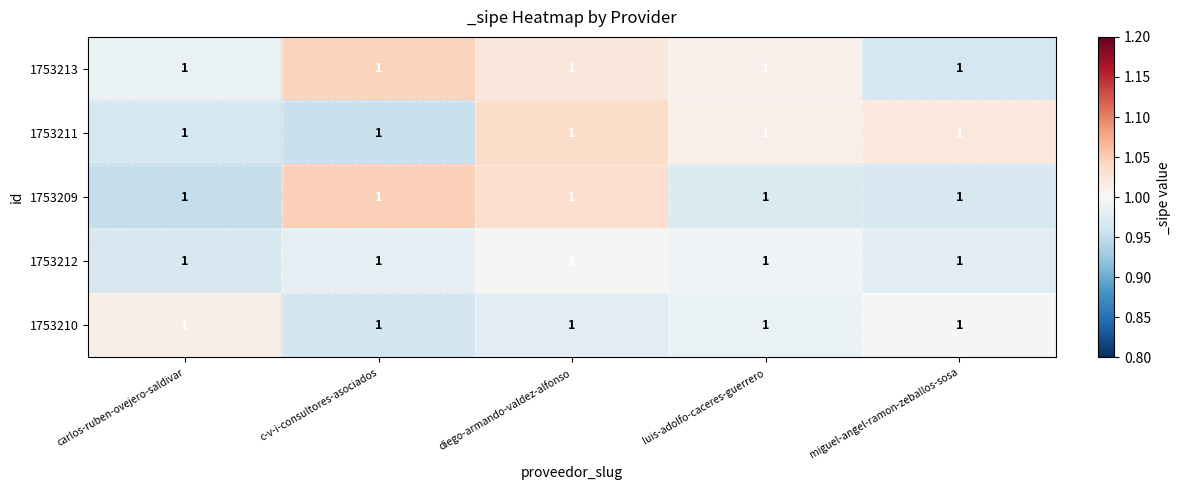

Is it true that 1753213 equals 1.6 at miguel-angel-ramon-zeballos-sosa?

False